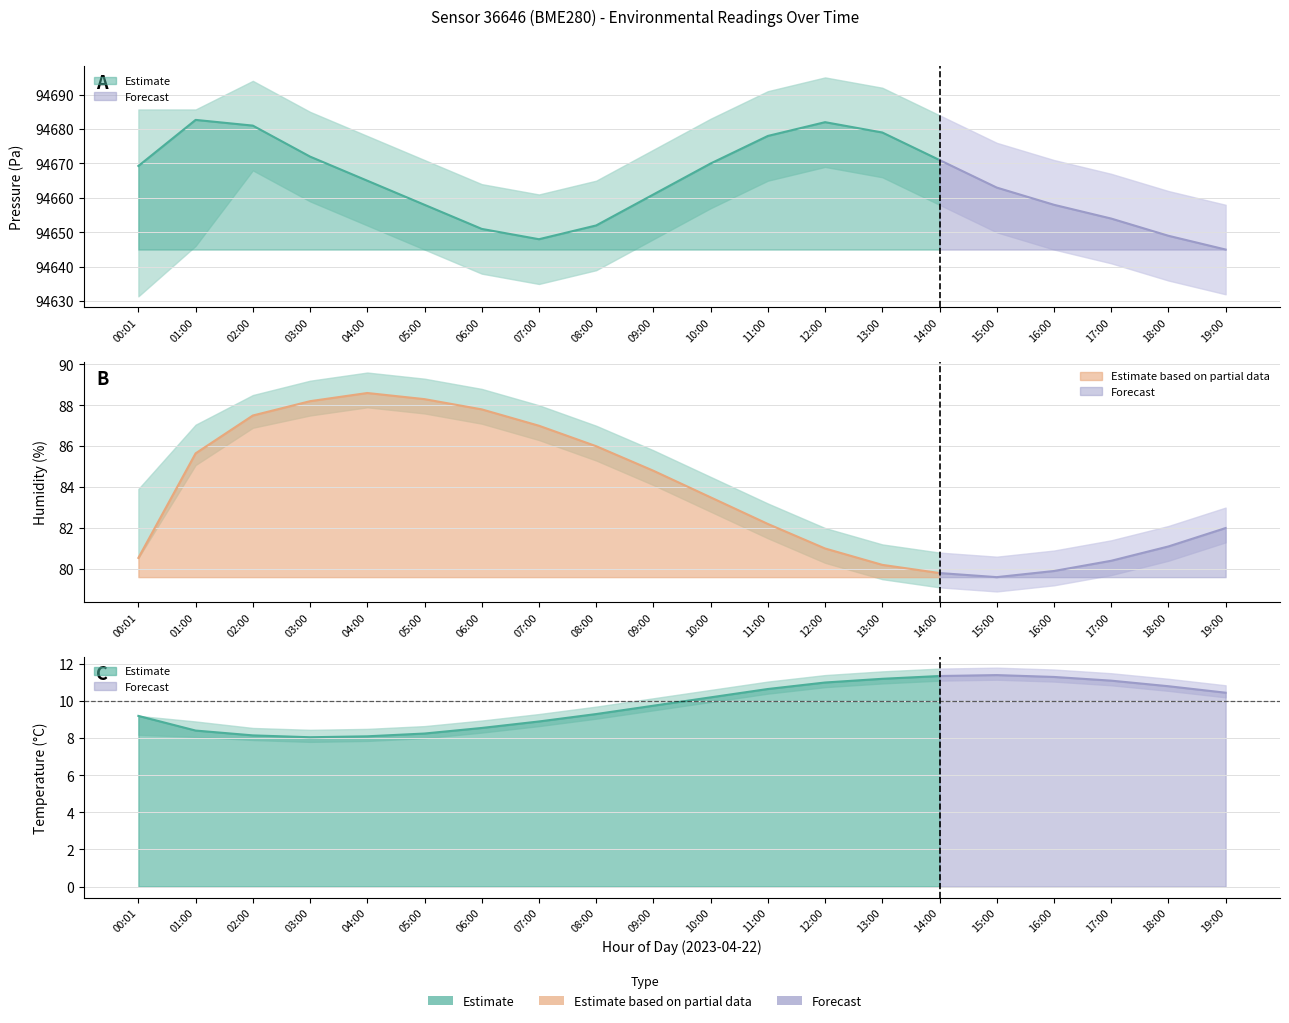

The humidity series shows 119.7 at 13:00. True or false?

False